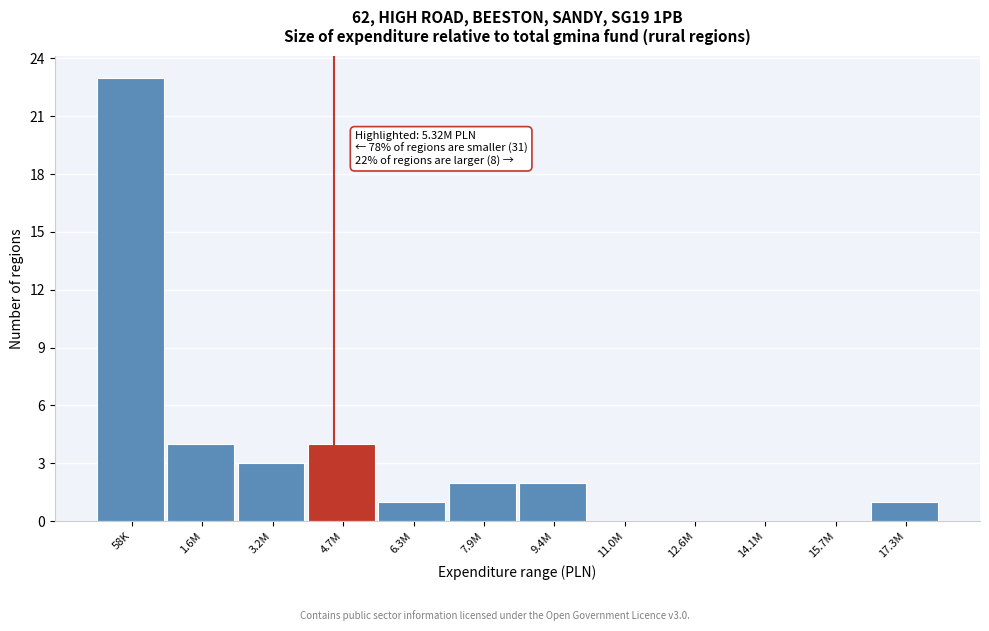

Reading left to right, extract all data points from this chart.

58K=23	1.6M=4	3.2M=3	4.7M=4	6.3M=1	7.9M=2	9.4M=2	11.0M=0	12.6M=0	14.1M=0	15.7M=0	17.3M=1